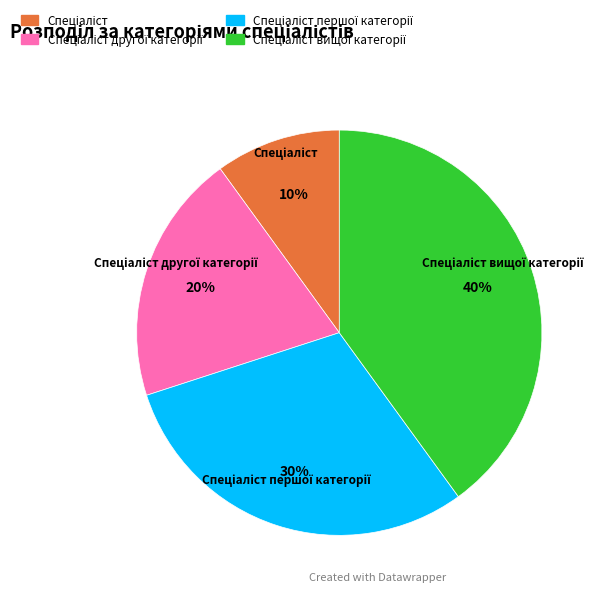

Does any single category account for the majority?

No